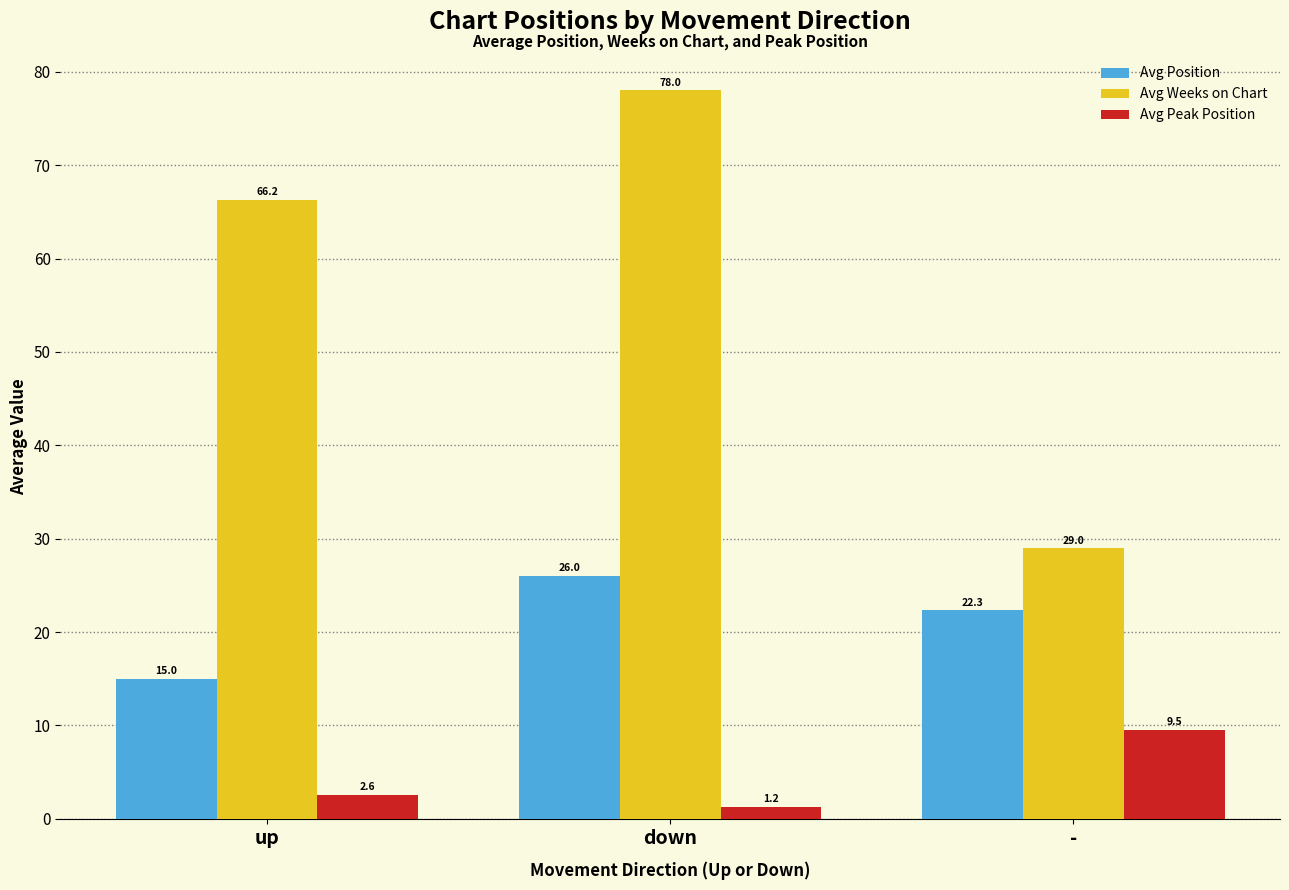

What are all the series names shown in the legend?

Avg Position, Avg Weeks on Chart, Avg Peak Position